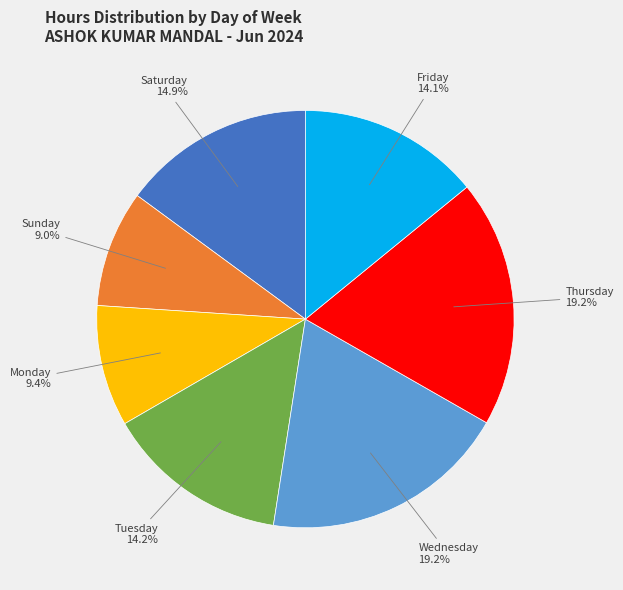

Count the number of slices in the pie.

7